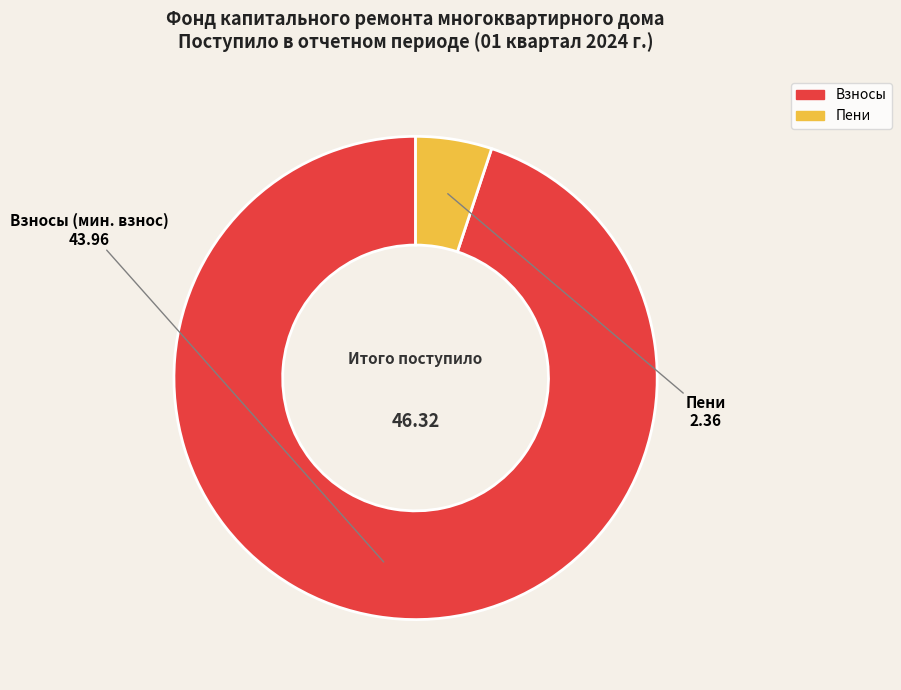

Is there a majority slice in this chart?

Yes